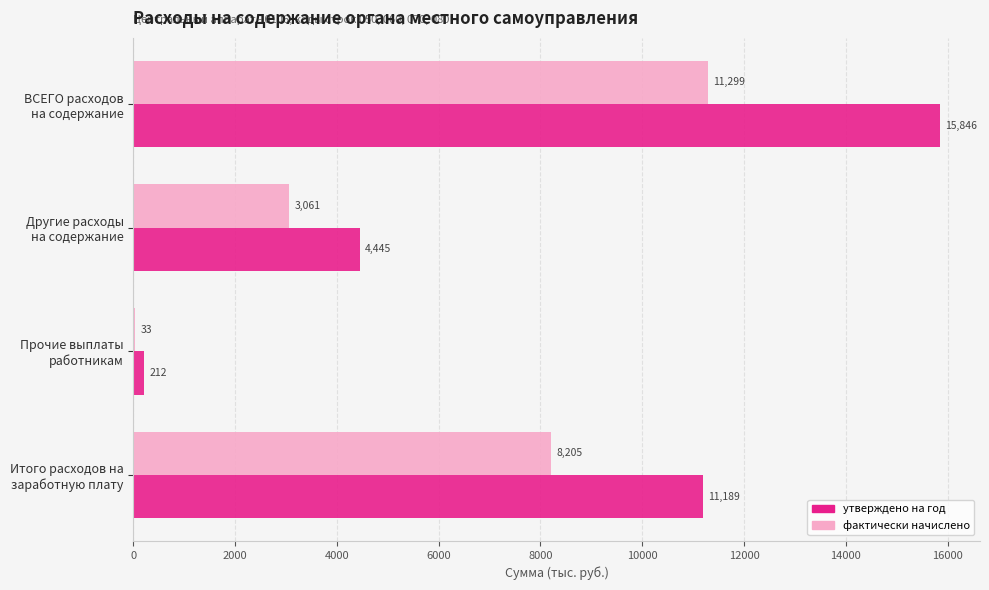

What is the sum of all утверждено на год values?

31692